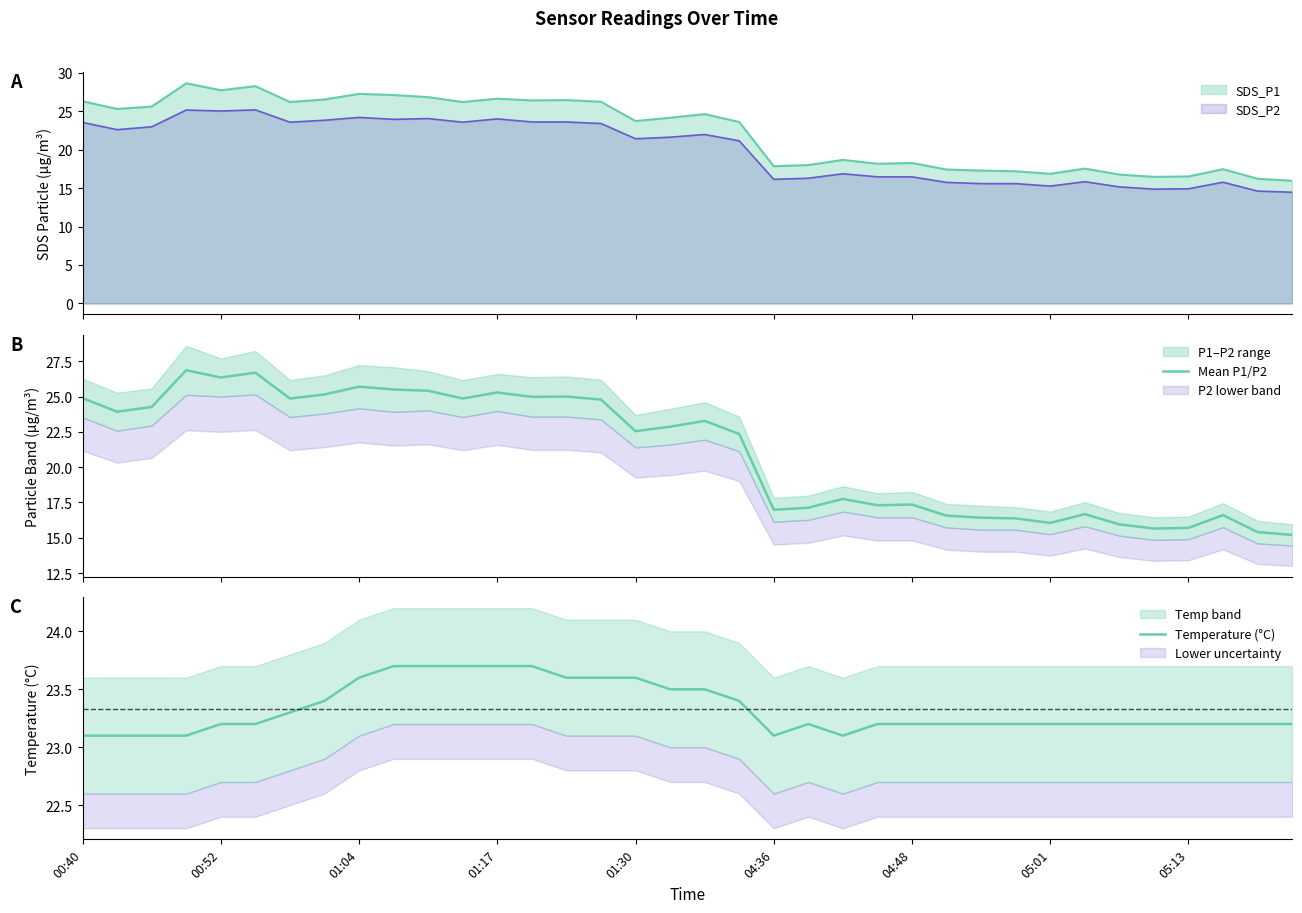

How many lines are shown in the chart?

2